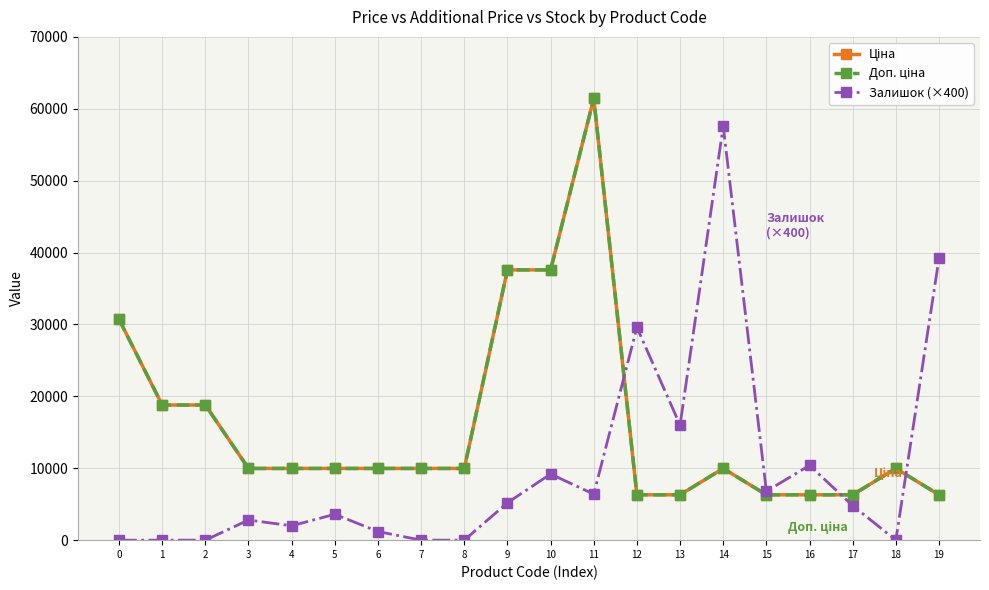

Reading left to right, transcribe all the data shown in this chart.

Ціна: 30717.1	18796.8	18796.8	9975.0	9975.0	9975.0	9975.0	9975.0	9975.0	37593.6	37593.6	61434.3	6308.8	6308.8	9975.0	6308.8	6308.8	6308.8	9975.0	6308.8
Доп. ціна: 30717.1	18796.8	18796.8	9975.0	9975.0	9975.0	9975.0	9975.0	9975.0	37593.6	37593.6	61434.3	6308.8	6308.8	9975.0	6308.8	6308.8	6308.8	9975.0	6308.8
Залишок (×400): 0.0	0.0	0.0	2800.0	2000.0	3600.0	1200.0	0.0	0.0	5200.0	9200.0	6400.0	29600.0	16000.0	57600.0	6800.0	10400.0	4800.0	0.0	39200.0